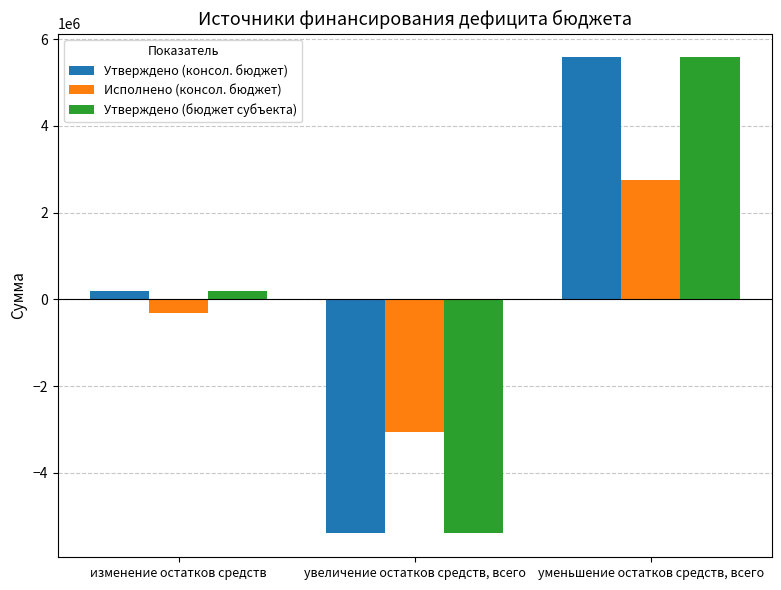

Where is Утверждено (консол. бюджет) nearest to the value 91000?

изменение остатков средств